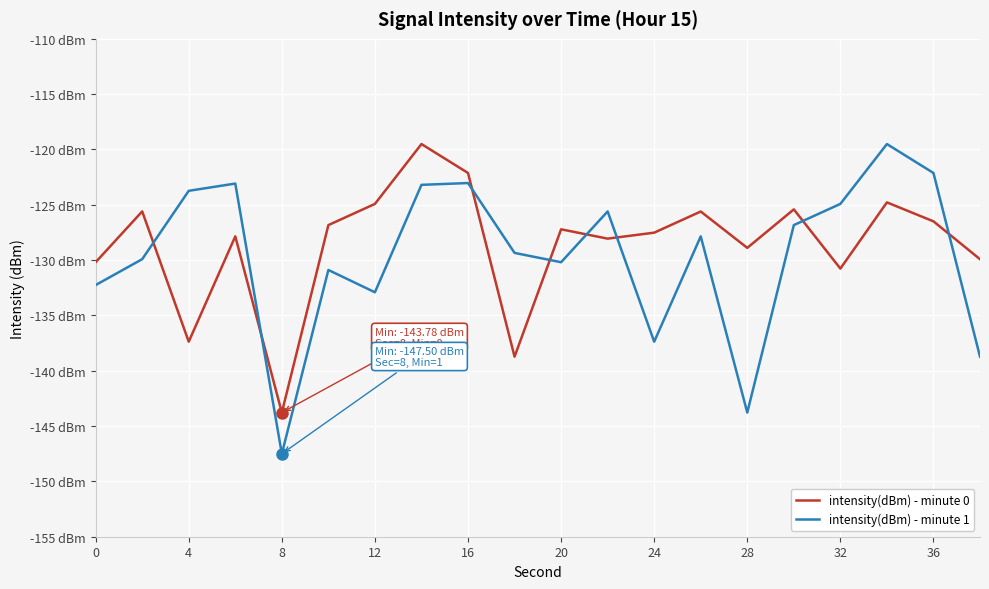

Does the chart display data point markers on the line(s)?

No